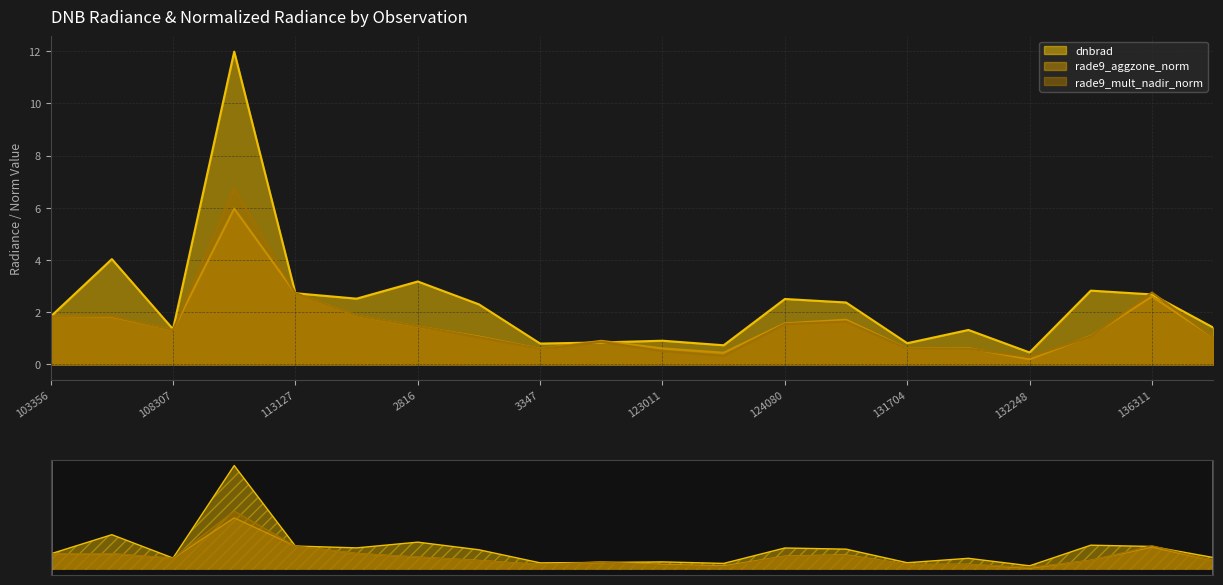

True or false: rade9_aggzone_norm has a value of 1.8 at 108307.

False